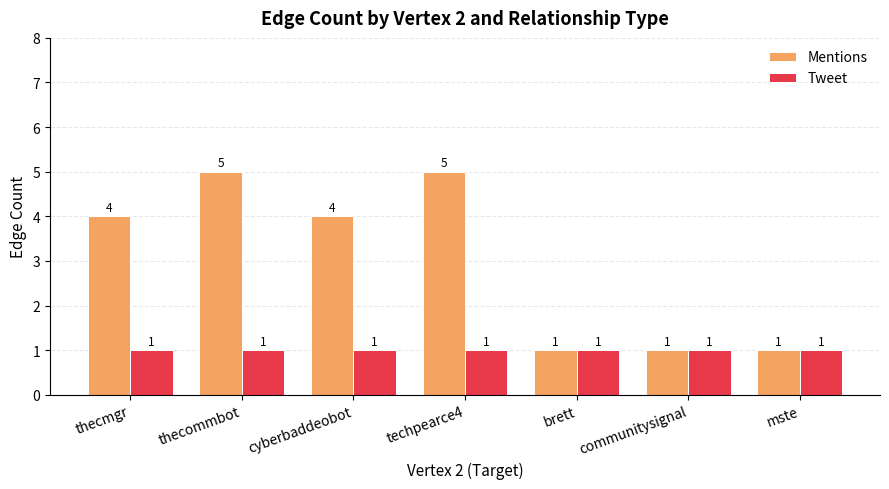

Which series has the largest range (max minus min)?

Mentions